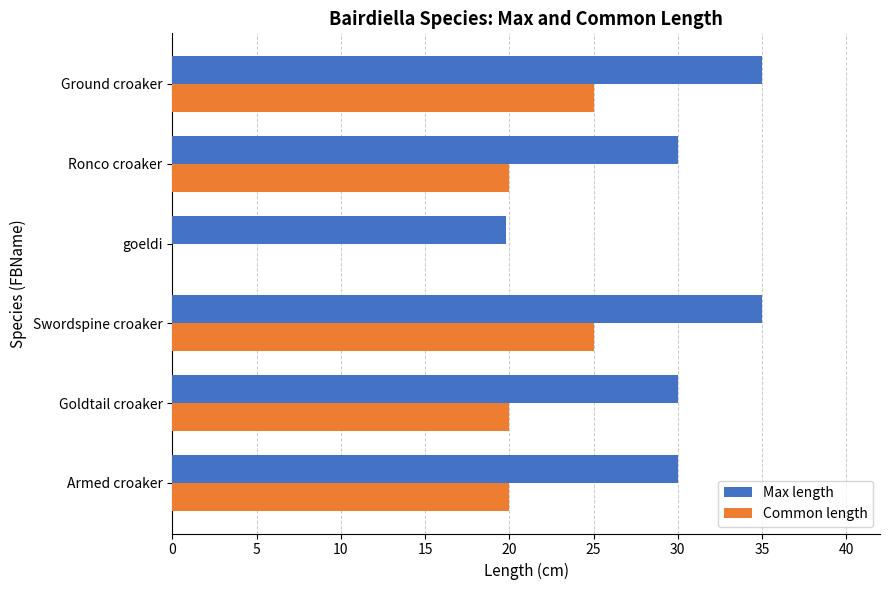

Which series has the largest total across all categories?

Max length